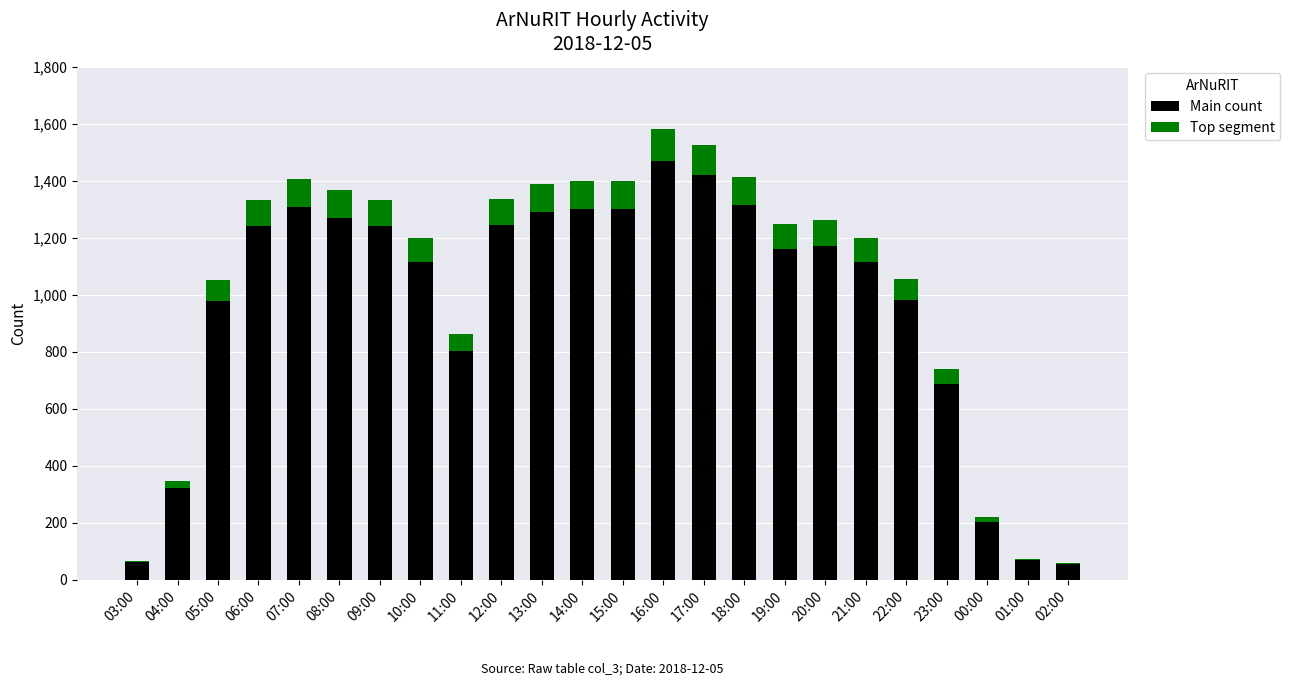

What is the total value across all series at 11:00?

862.0